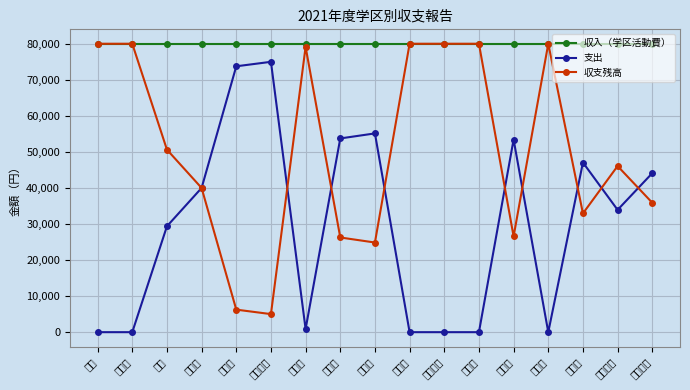

What are all the series names shown in the legend?

収入（学区活動費）, 支出, 収支残高